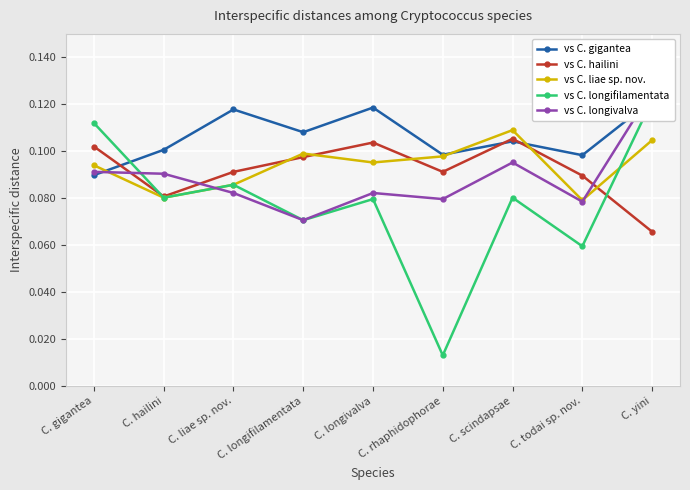

Which series ends up on top after the final intersection of vs C. hailini and vs C. longifilamentata?

vs C. longifilamentata